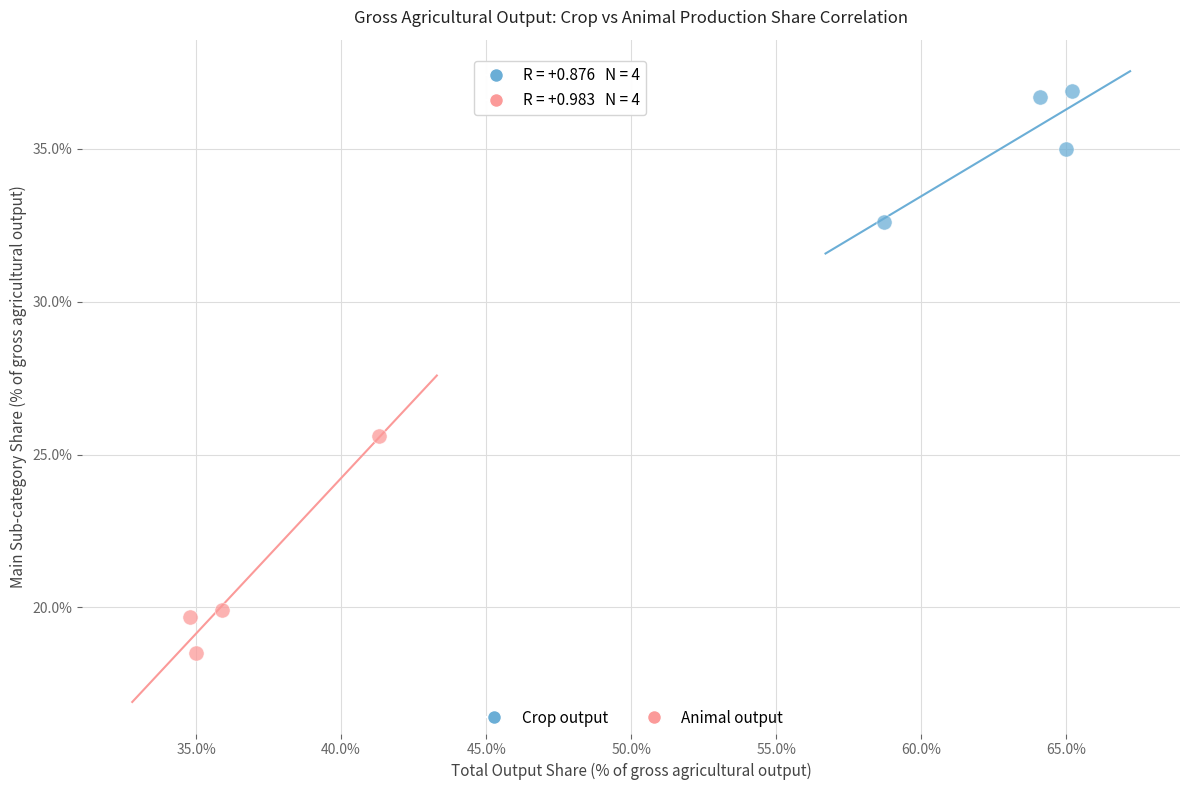

Which series contains the lowest Y value?

Animal output